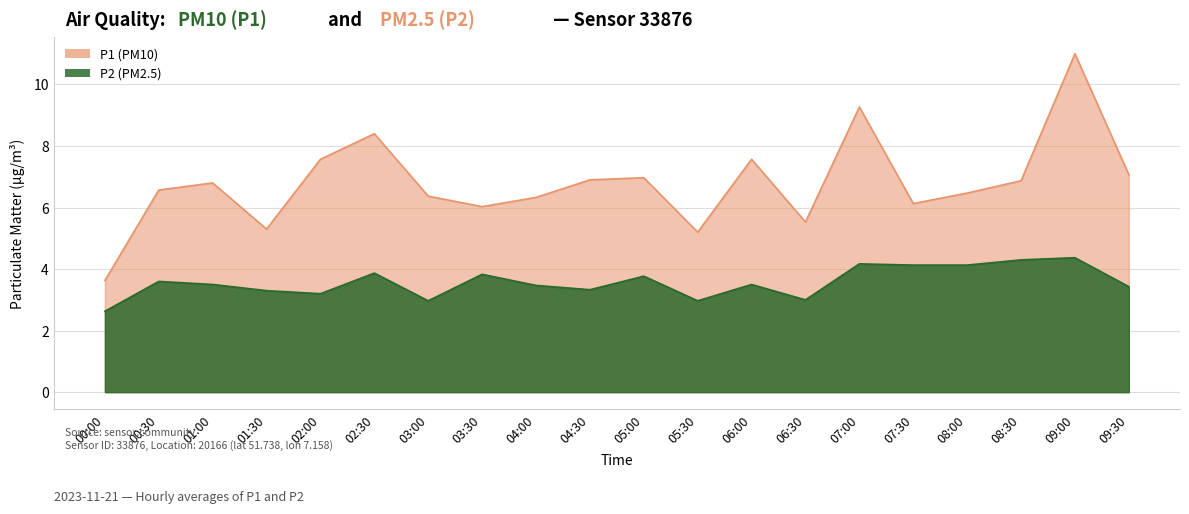

List the series in order of their overall mean, lowest first.

P2, P1